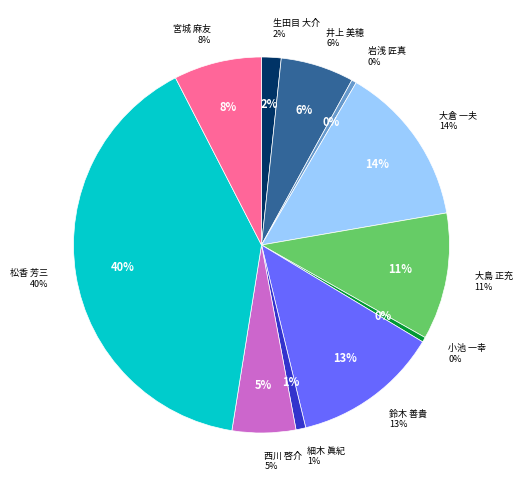

Is it true that 西川 啓介 is 1% of the pie?

False